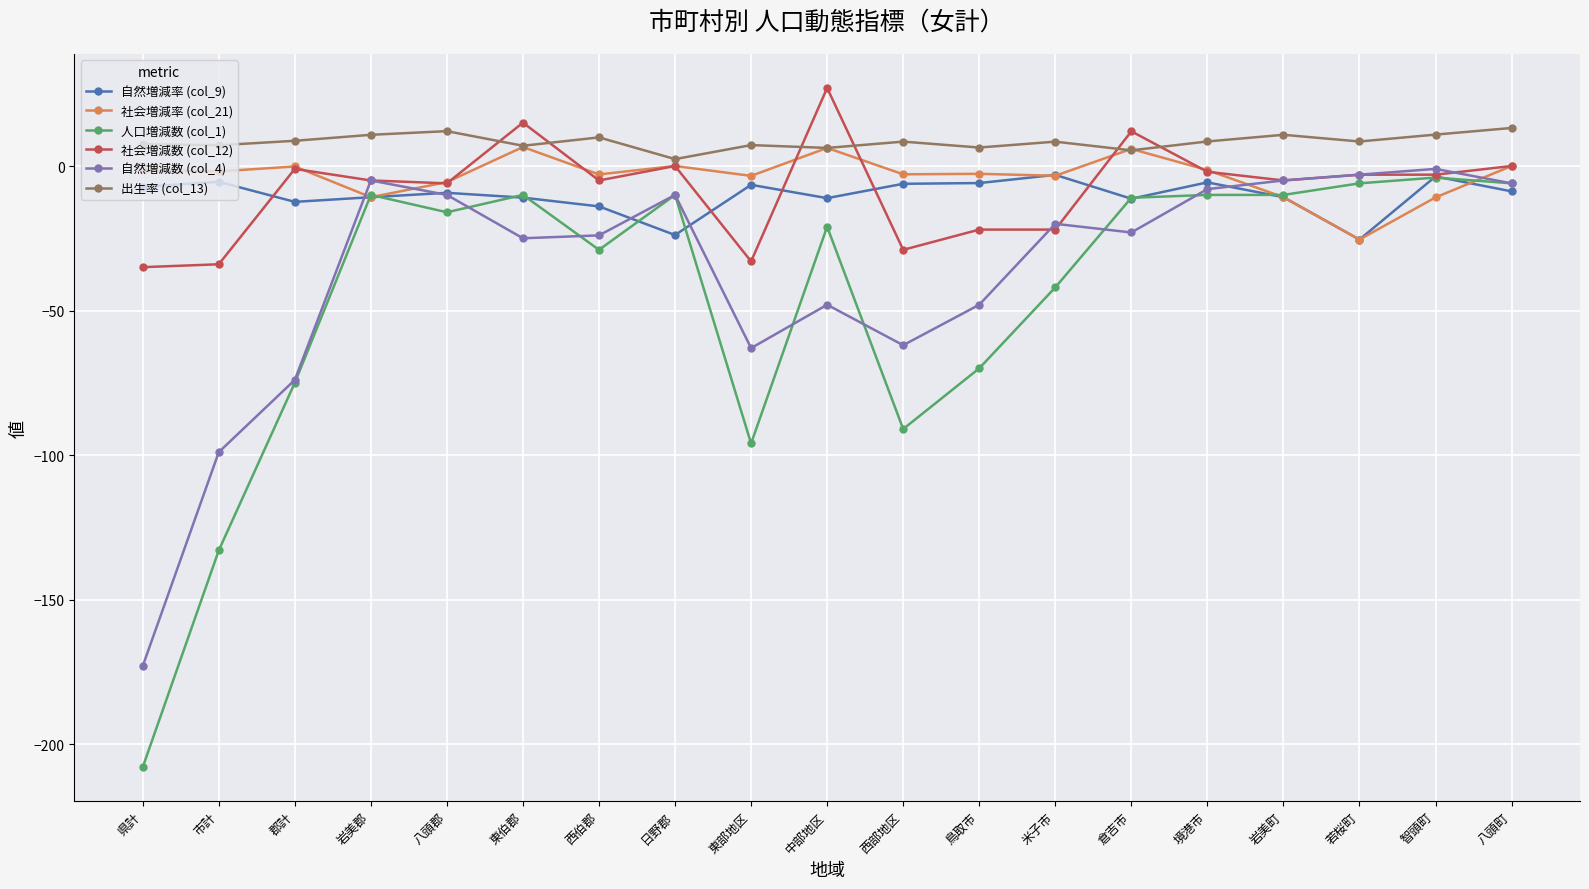

What are all the series names shown in the legend?

自然増減率 (col_9), 社会増減率 (col_21), 人口増減数 (col_1), 社会増減数 (col_12), 自然増減数 (col_4), 出生率 (col_13)